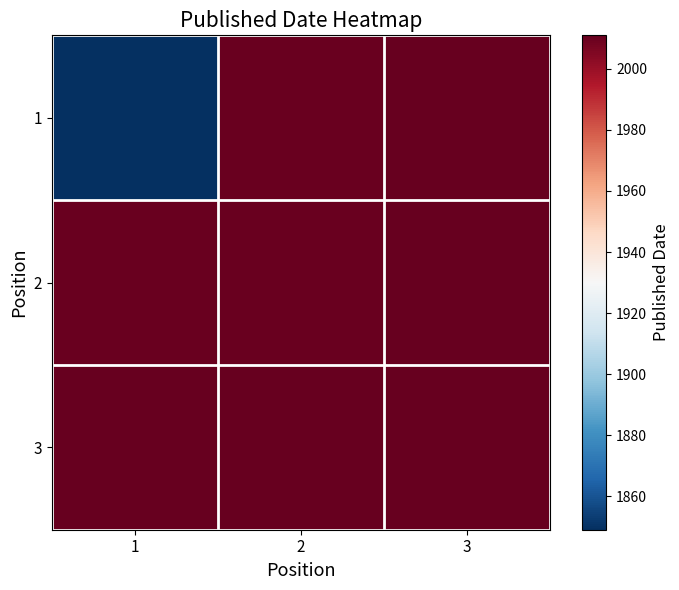

What is the total value across all series at 1?

5870